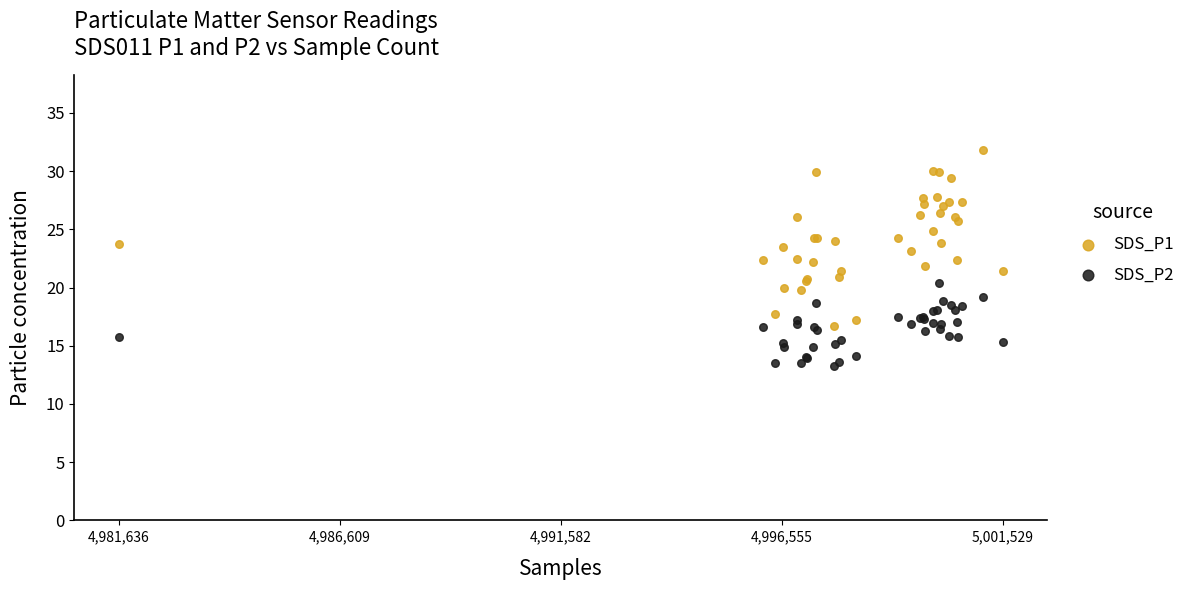

Which series contains the highest Y value?

SDS_P1